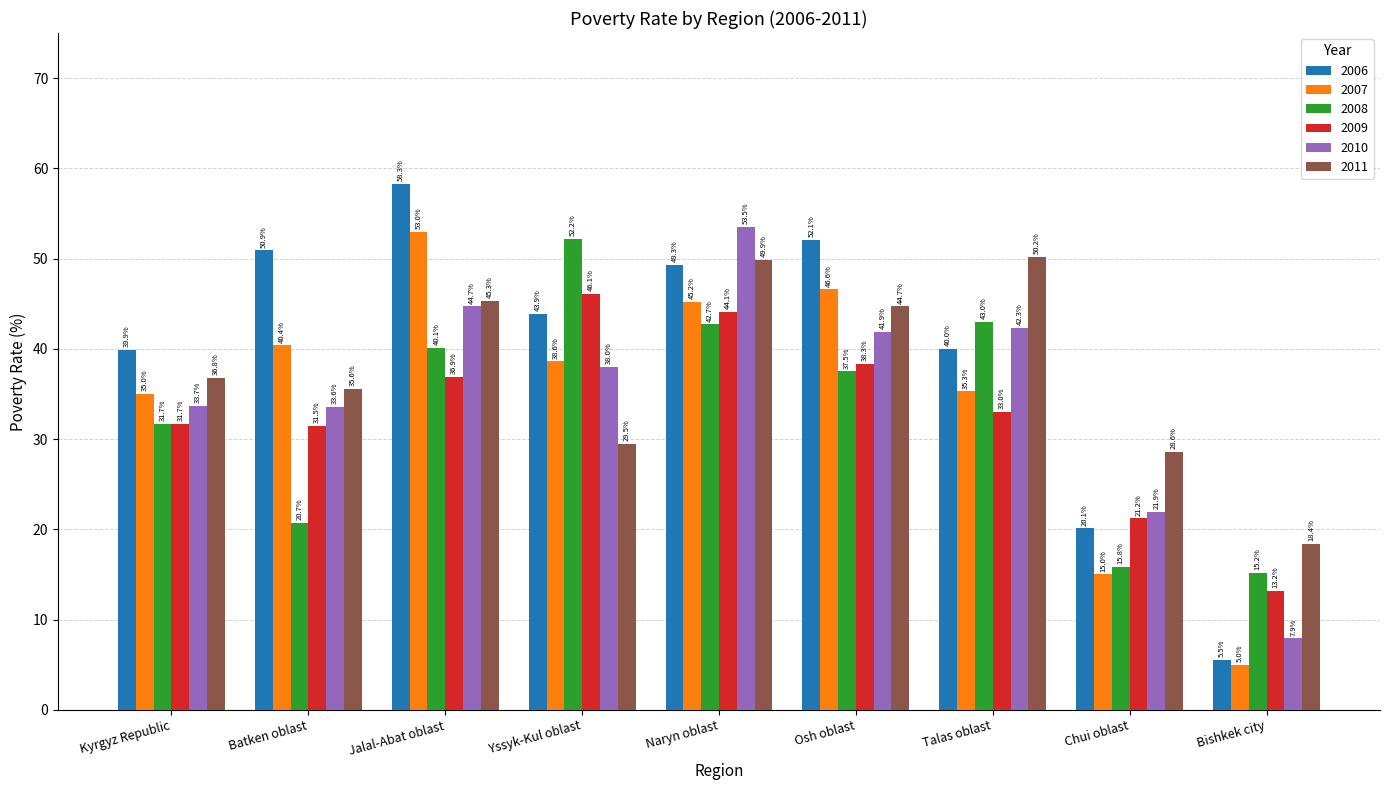

Where does the 2008 series first go above 37?

Jalal-Abat oblast